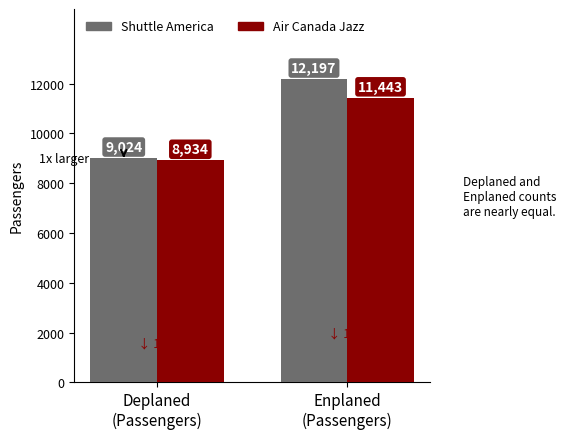

What position from the left is Deplaned
(Passengers)?

1